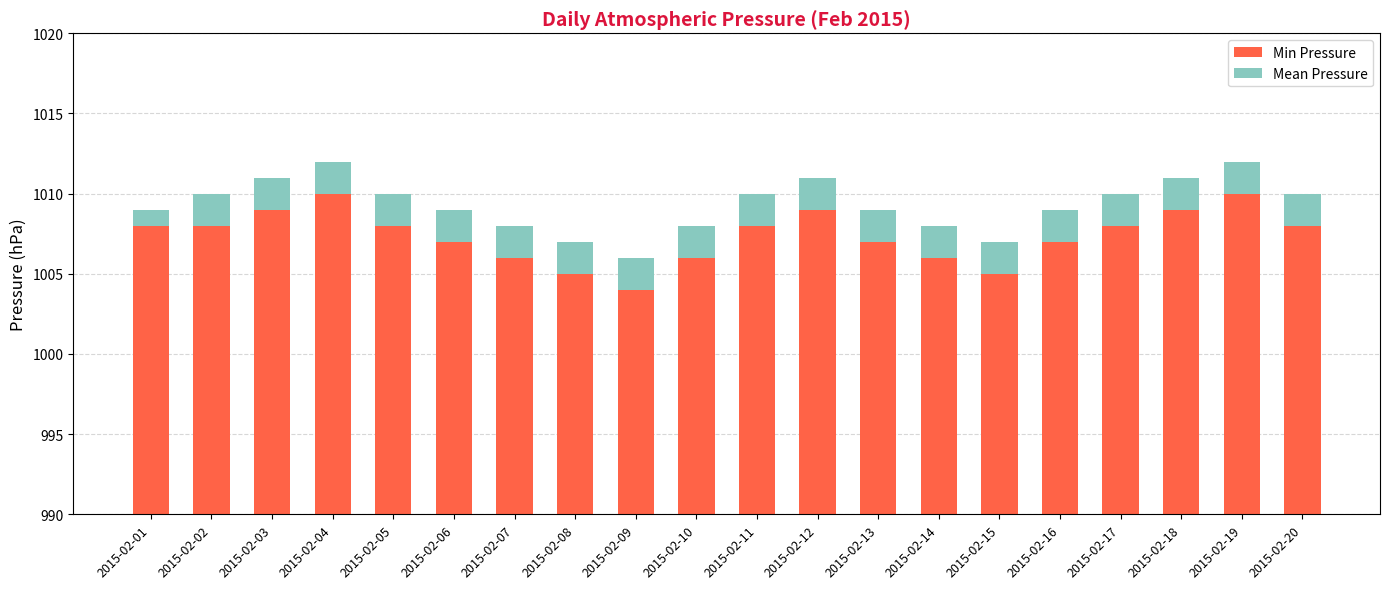

Which series has the largest range (max minus min)?

Min Pressure